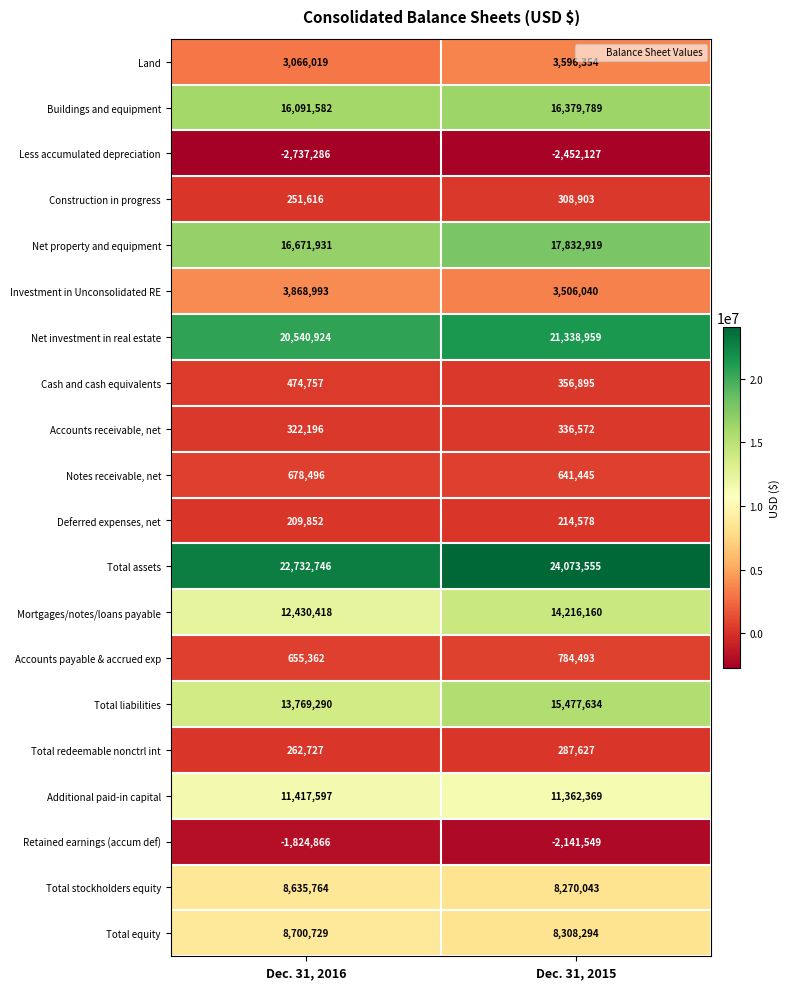

Which series has the largest range (max minus min)?

Mortgages/notes/loans payable